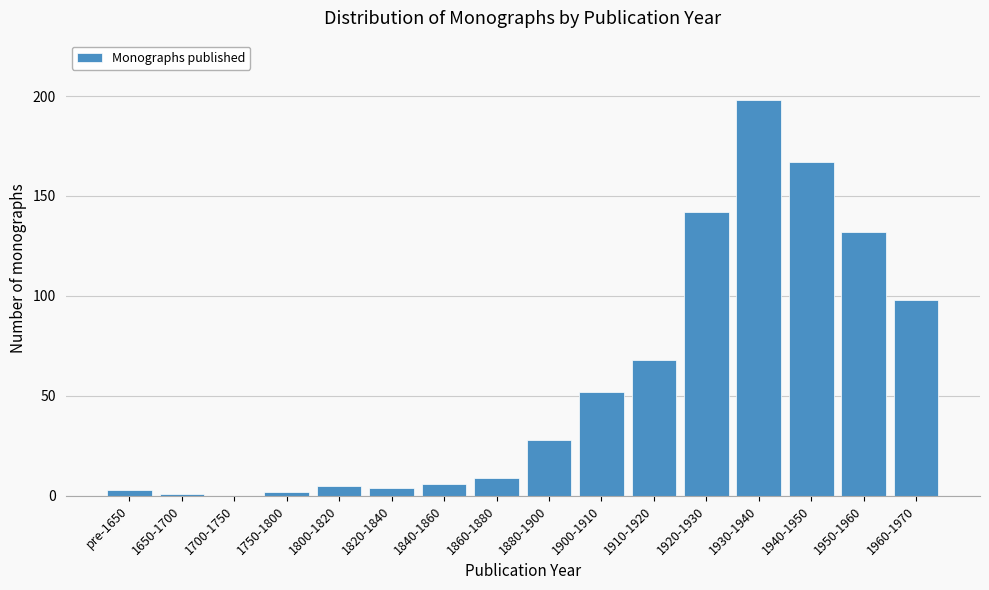

Reading left to right, extract all data points from this chart.

pre-1650=3	1650-1700=1	1700-1750=0	1750-1800=2	1800-1820=5	1820-1840=4	1840-1860=6	1860-1880=9	1880-1900=28	1900-1910=52	1910-1920=68	1920-1930=142	1930-1940=198	1940-1950=167	1950-1960=132	1960-1970=98